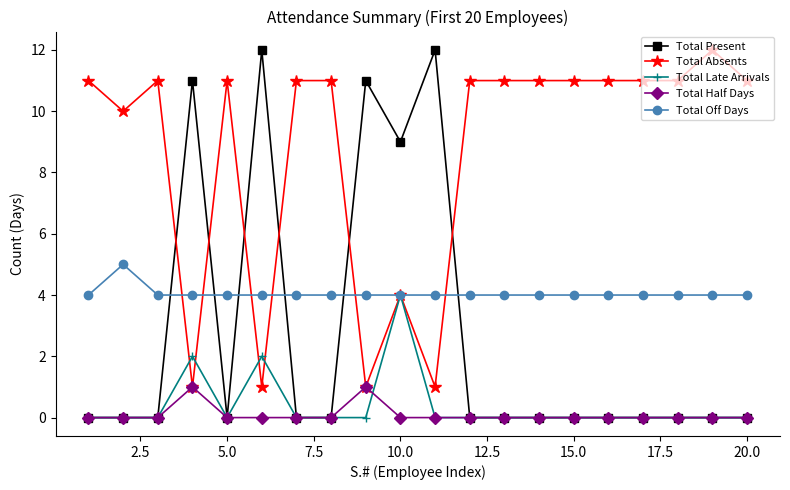

Which series has the largest total across all categories?

Total Absents